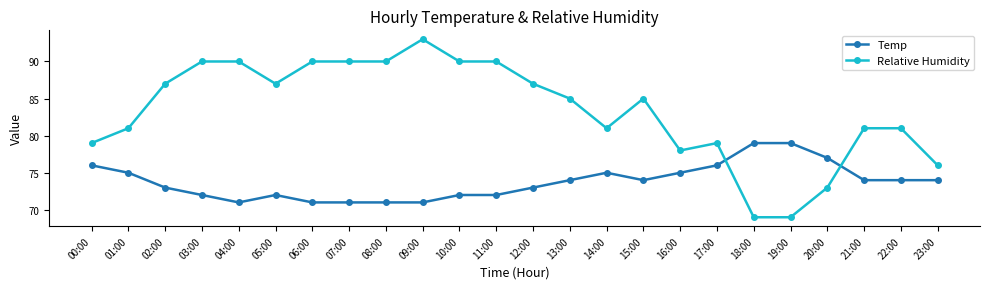

Which series has the largest range (max minus min)?

Relative Humidity